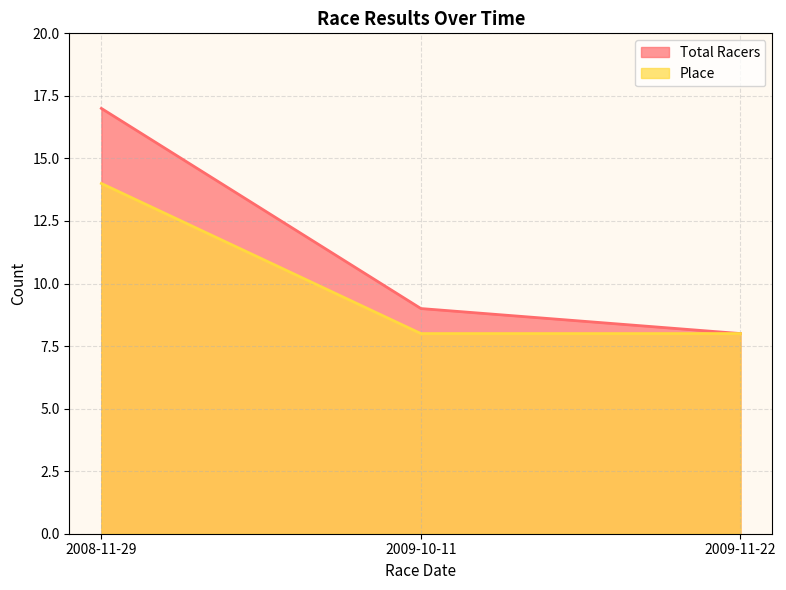

Count the number of categories in the chart.

3